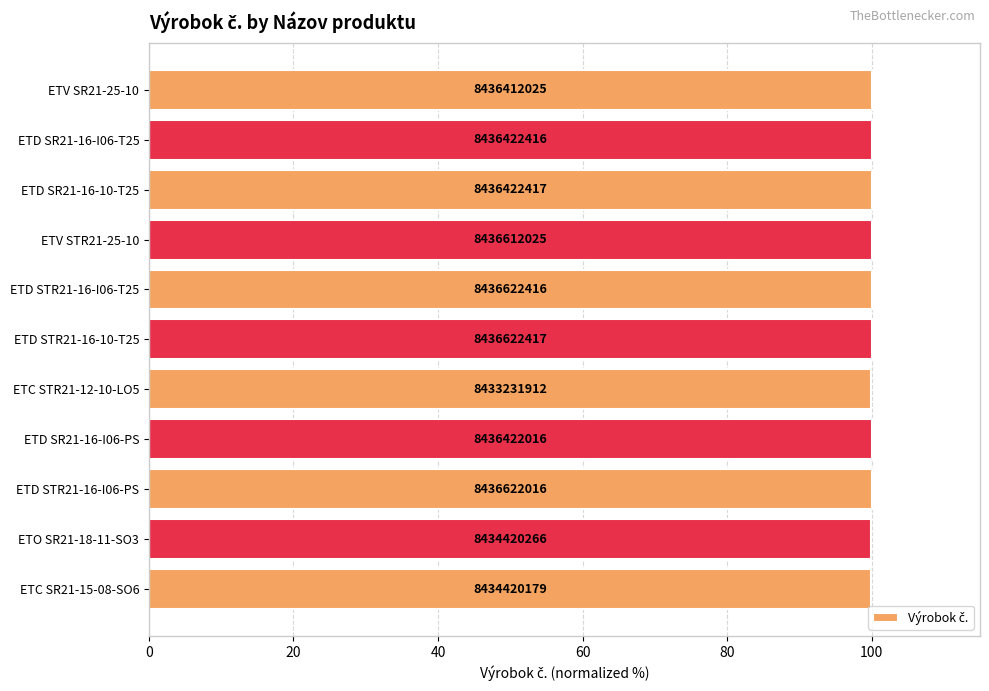

What is the minimum value shown in the chart?

100.0